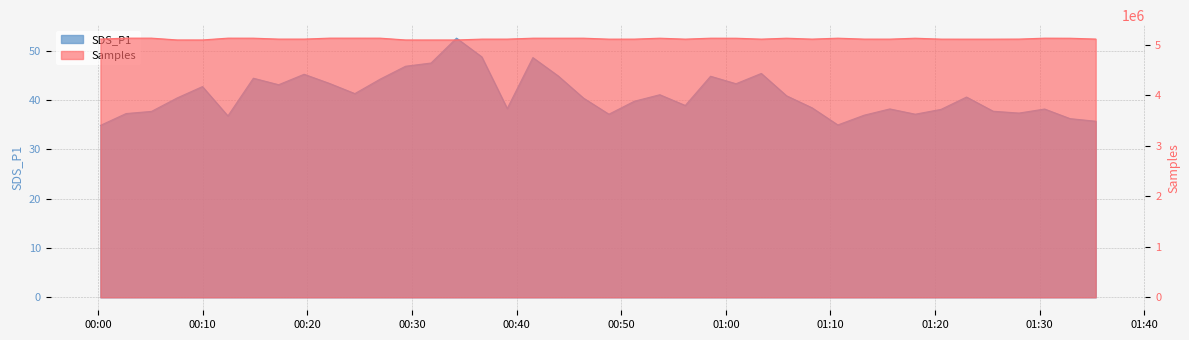

What position from the left is 01:30?

10